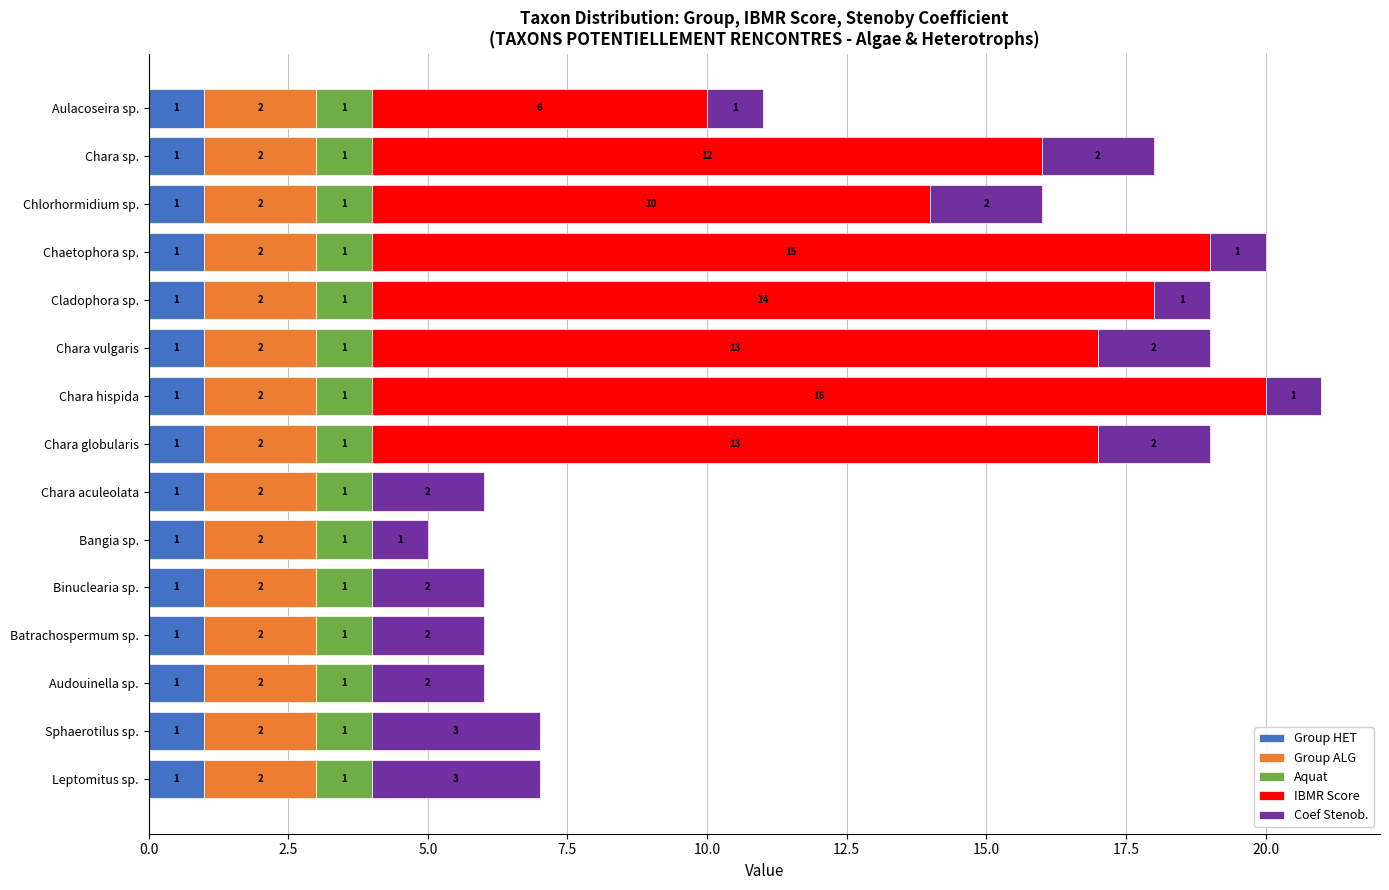

How many distinct data groups are displayed?

5